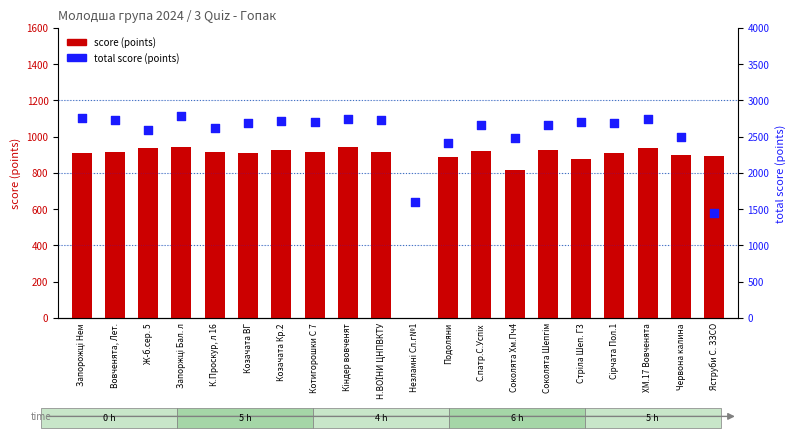

At which category is the sum across all series the highest?

Запоржці Бал. л